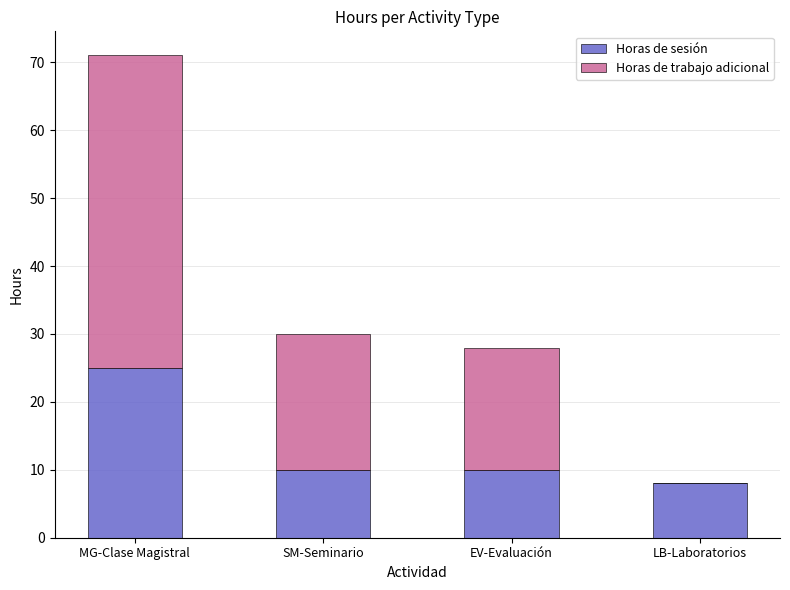

At which category is the sum across all series the highest?

MG-Clase Magistral